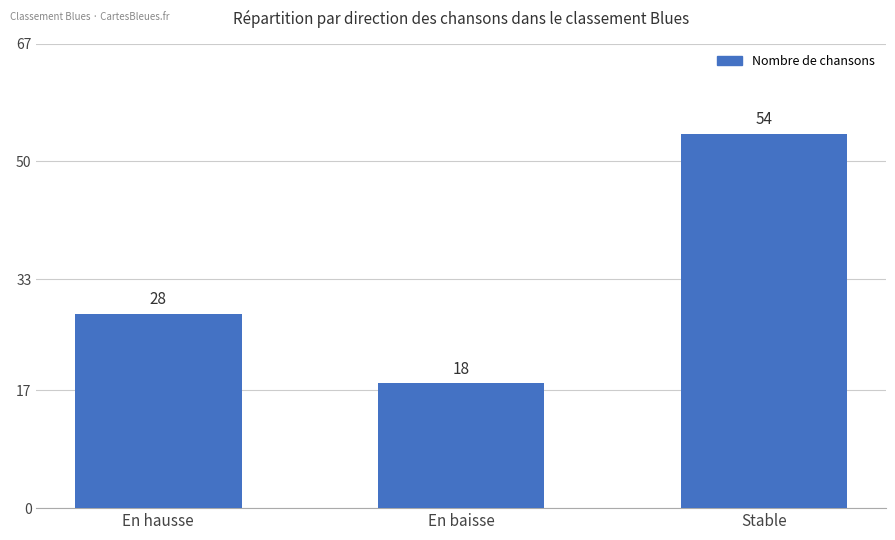

Which category has the lowest value across all series?

En baisse